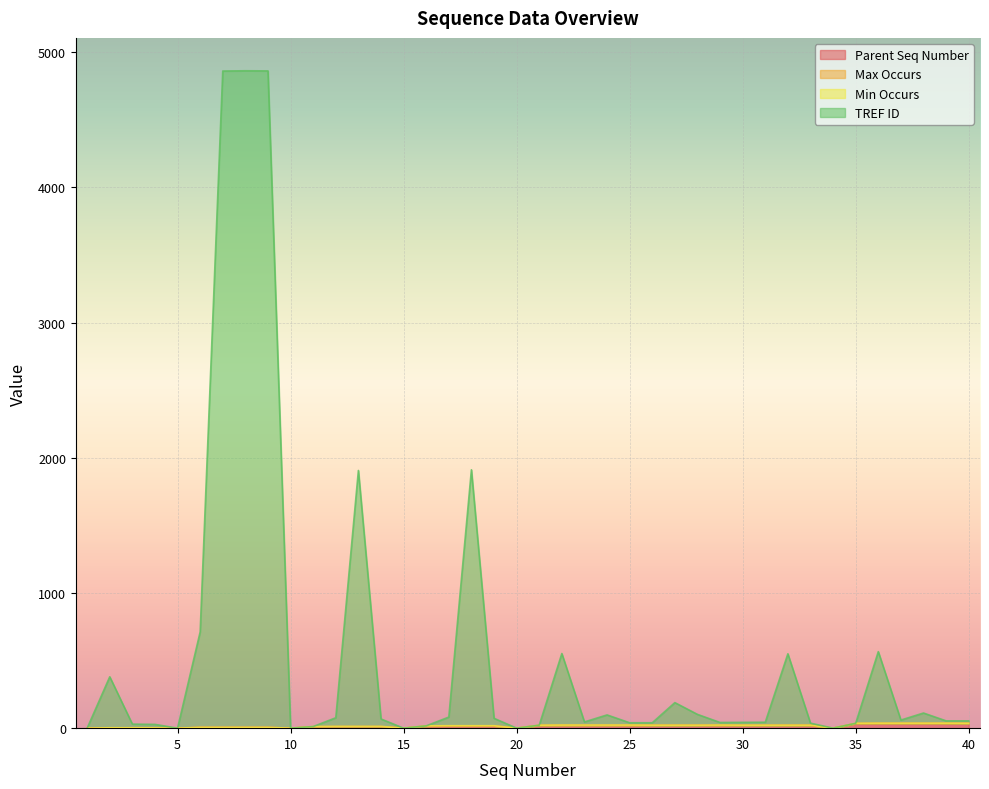

The TREF ID series shows 46 at 23. True or false?

True